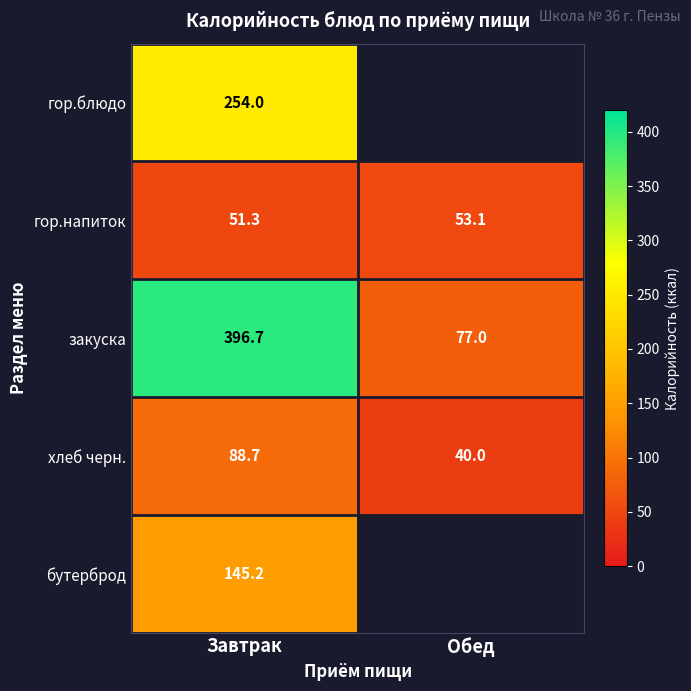

True or false: гор.блюдо has a value of 108.7 at Завтрак.

False